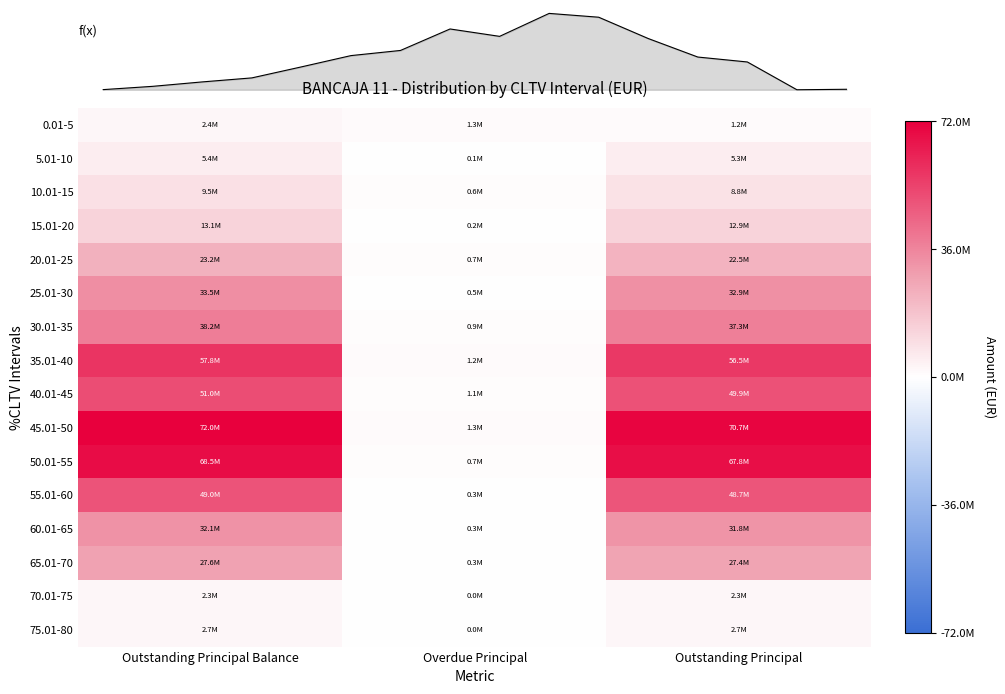

Is the value of 45.01-50 at Outstanding Principal greater than the value of 25.01-30 at Outstanding Principal Balance?

Yes